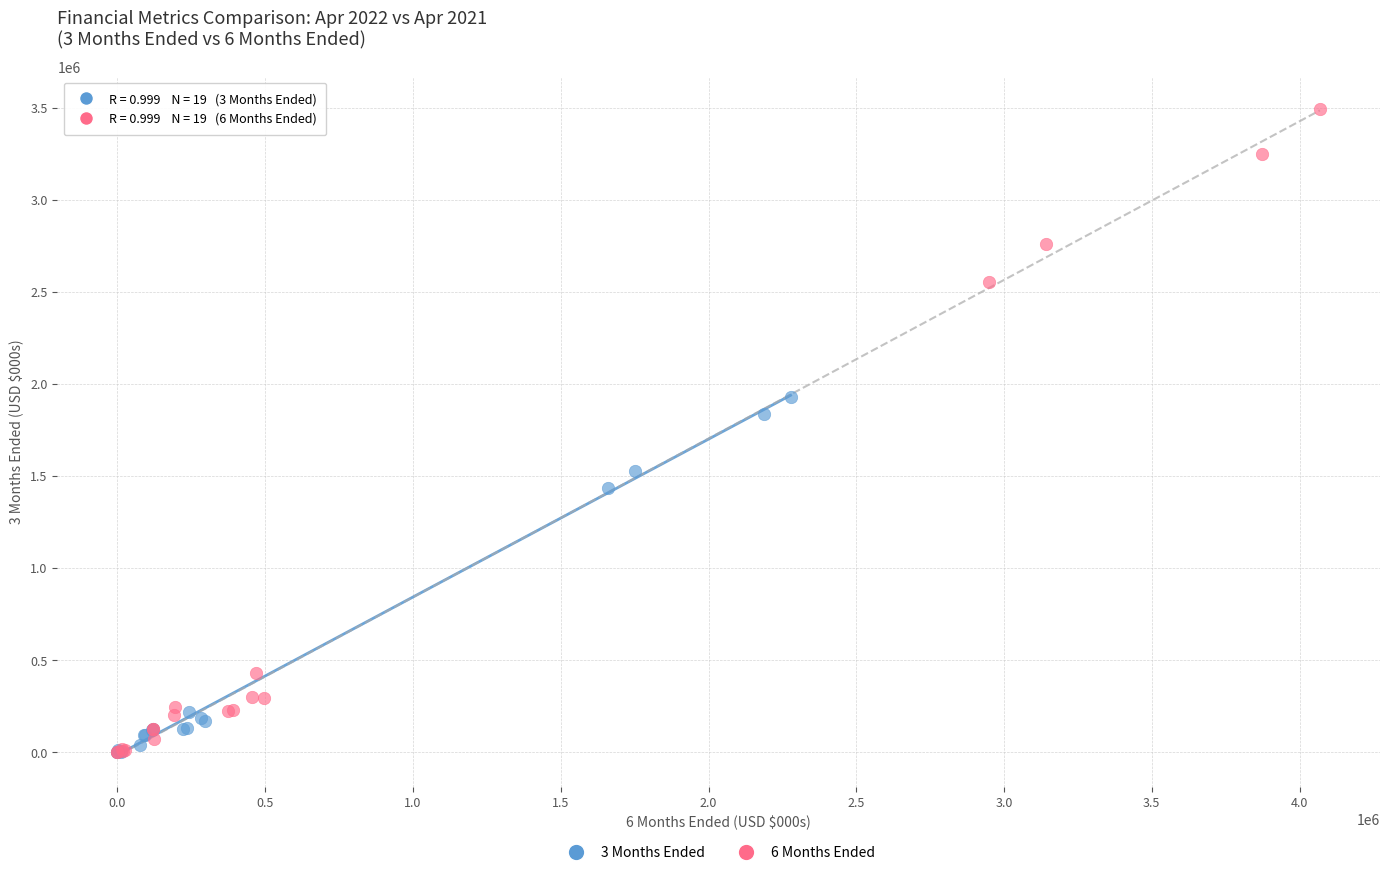

Which series contains the highest Y value?

6 Months Ended